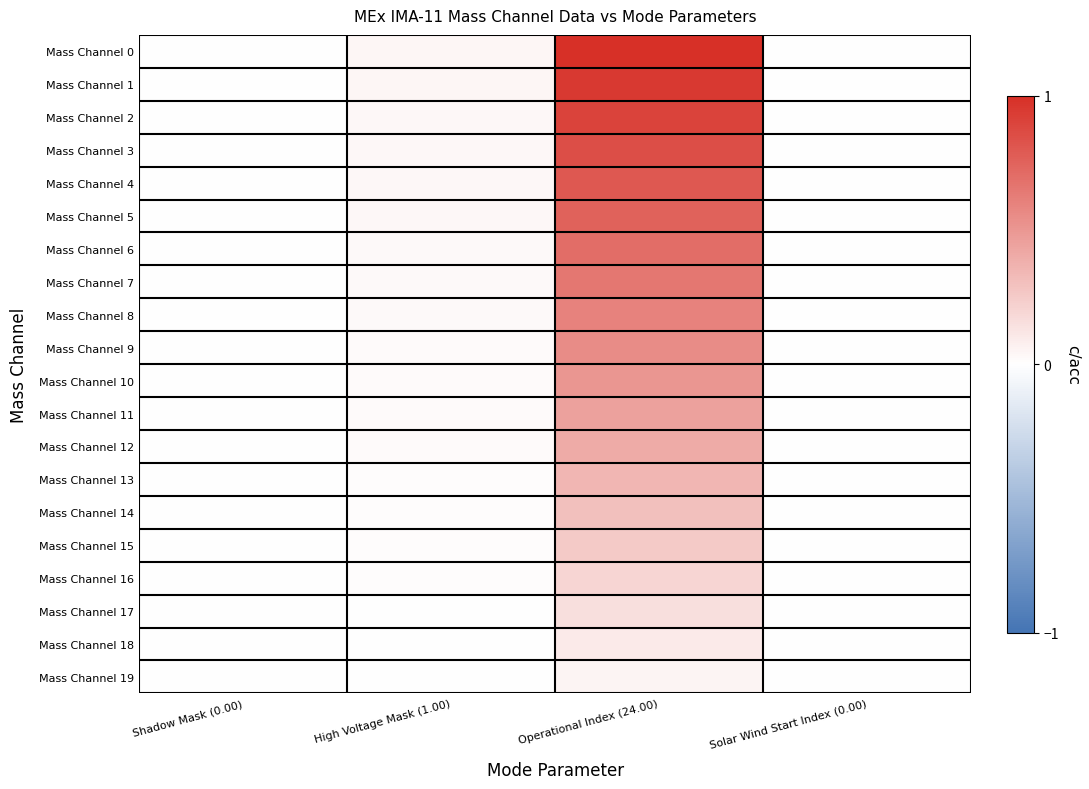

At which category is the sum across all series the highest?

Operational Index (24.00)